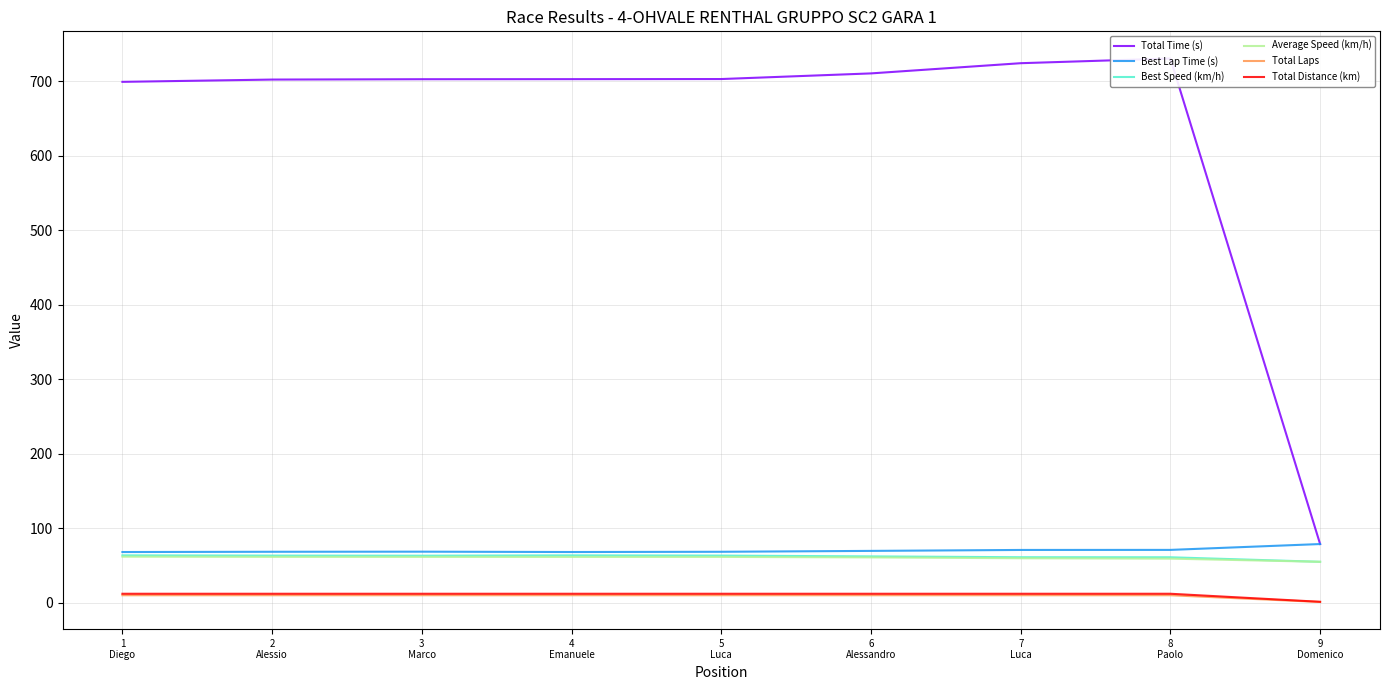

Rank the series by their maximum value, from highest to lowest.

Total Time (s), Best Lap Time (s), Best Speed (km/h), Average Speed (km/h), Total Distance (km), Total Laps